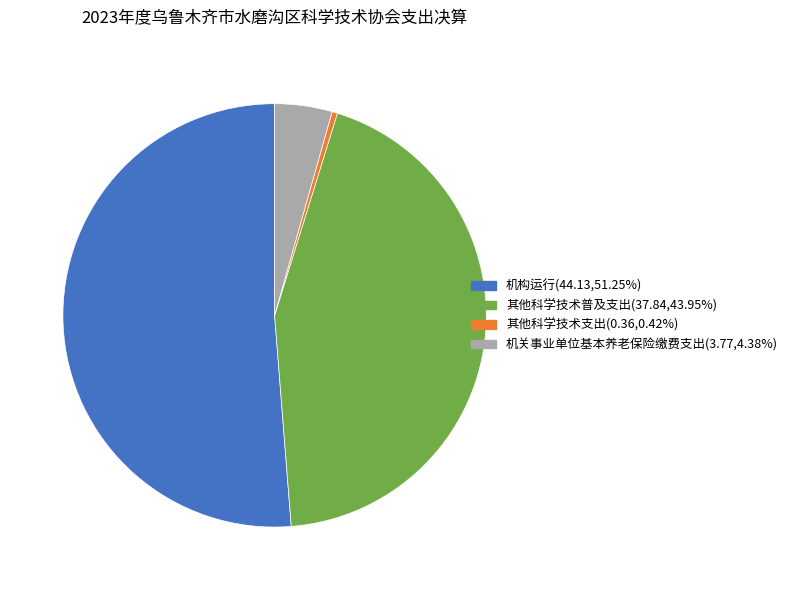

Is there a majority slice in this chart?

Yes